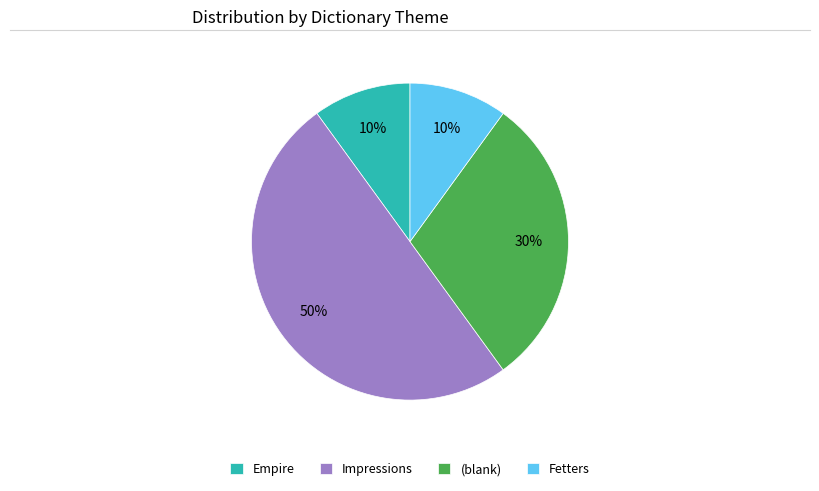

Does (blank) account for over 50% of the chart?

No